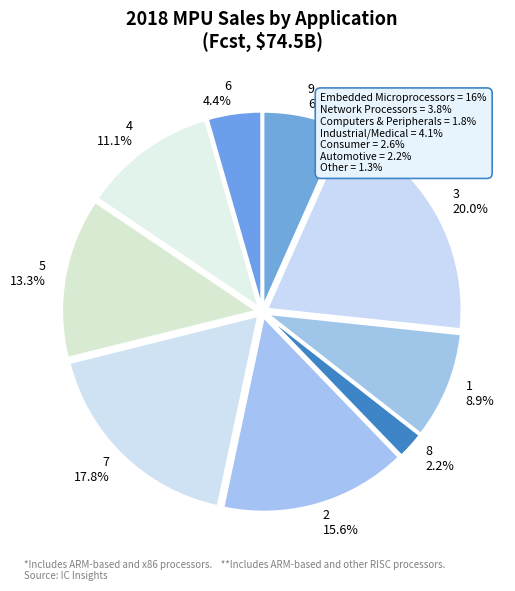

What is the smallest slice in the pie chart?

8